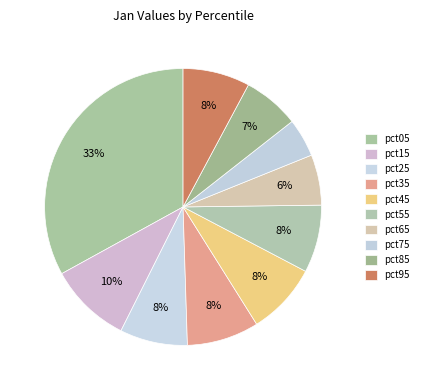

How many slices are in this pie chart?

10